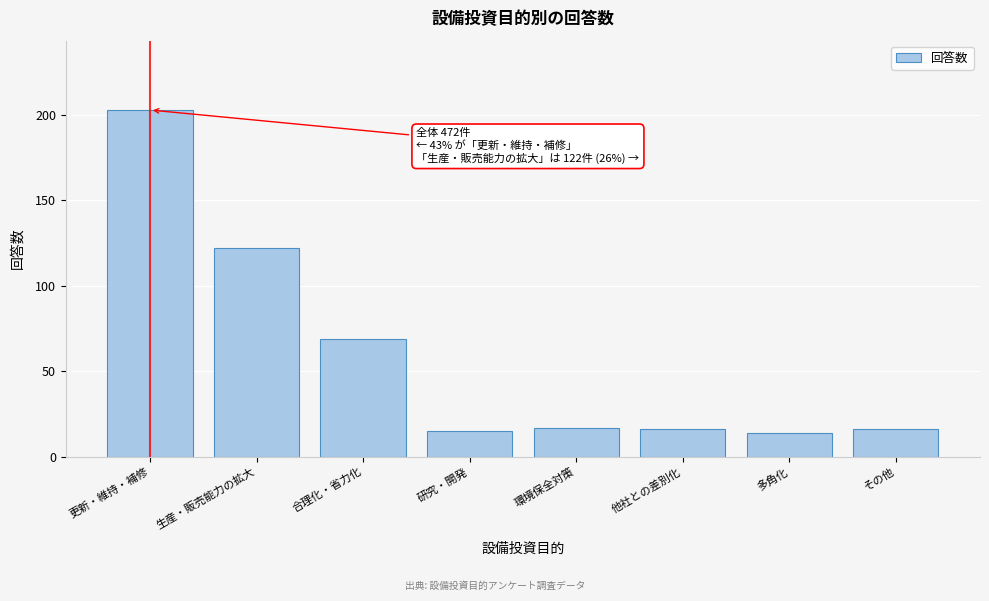

Reading right to left, extract all data points from this chart.

16	14	16	17	15	69	122	203